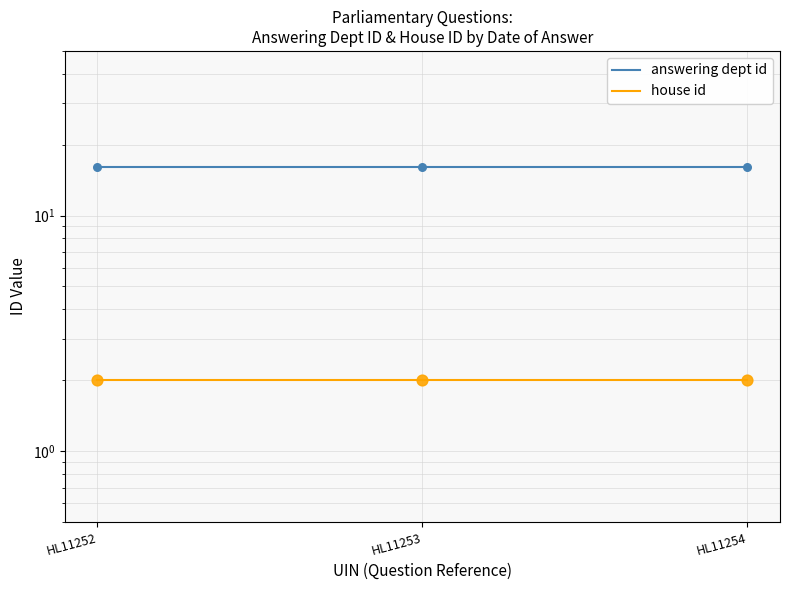

Which series has the widest spread of Y values?

answering dept id